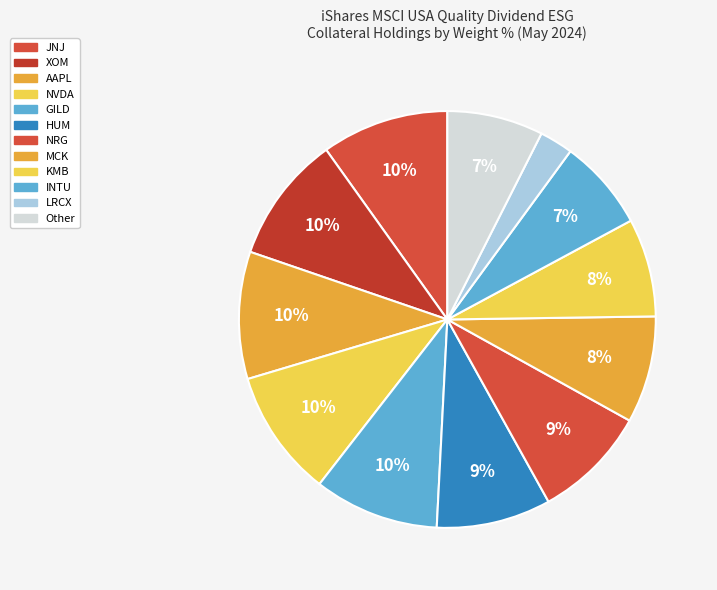

Count the number of slices in the pie.

12